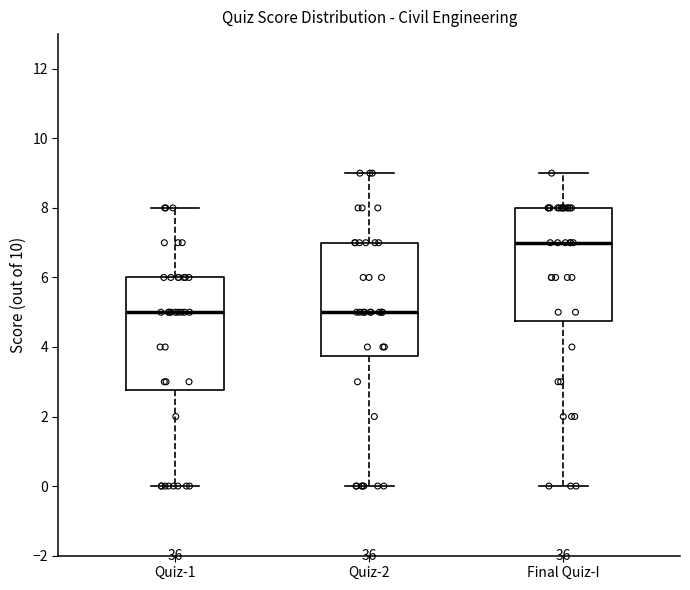

Where is the upper edge of the box for Final Quiz-I on the y-axis? The values are not printed on the chart, so give them approximately, as read against the axis.

8.0